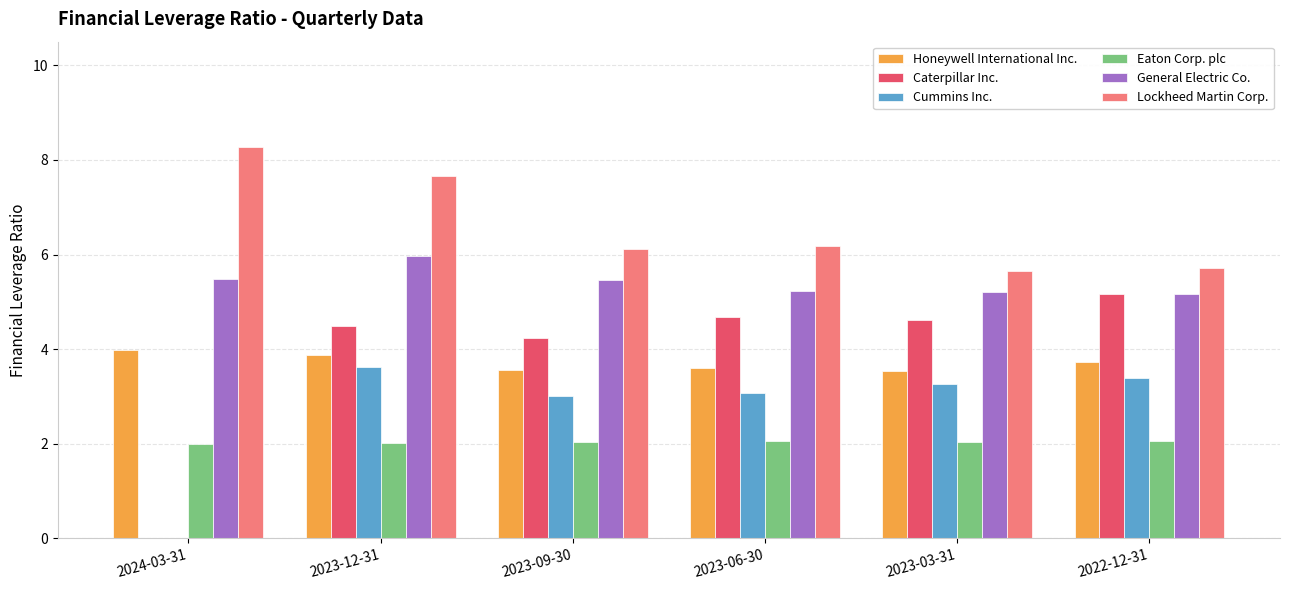

Count the number of data series in this chart.

6